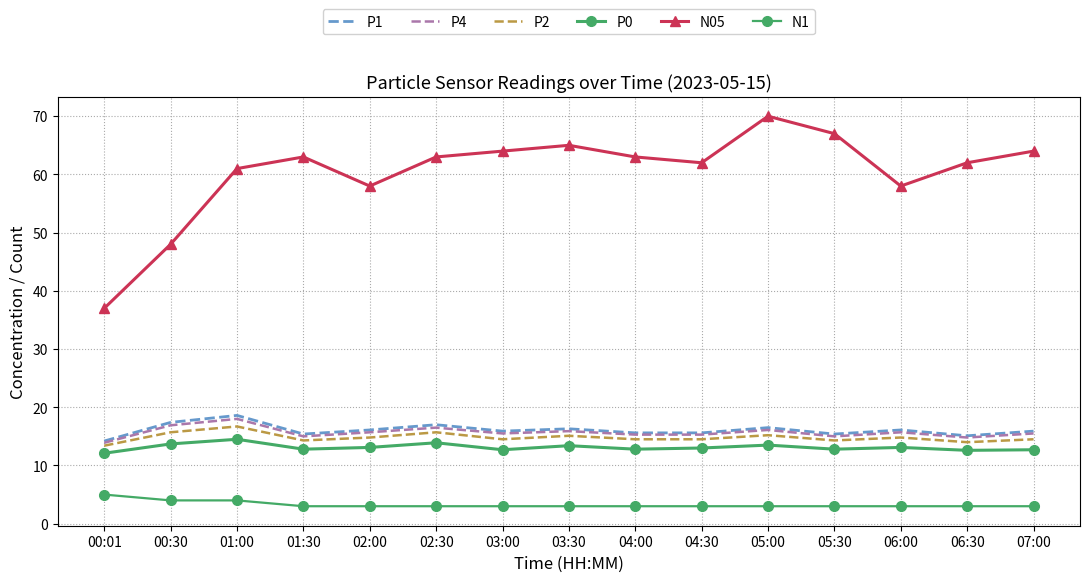

At which label is P2 closest to 15?

03:30